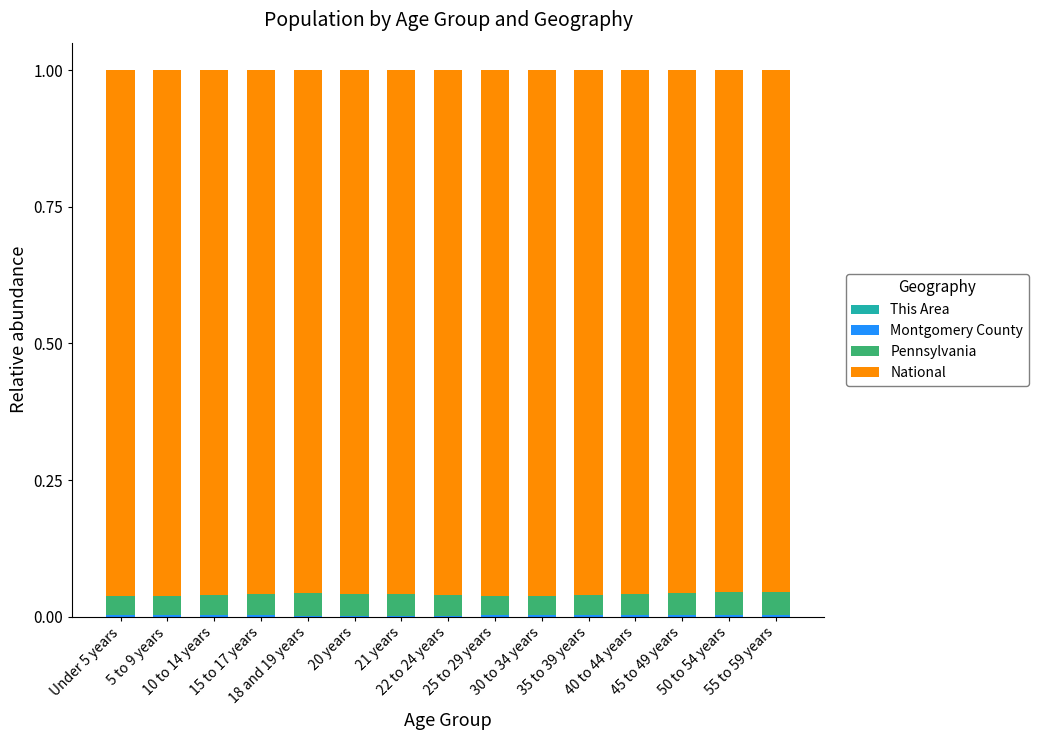

Does the chart contain stacked bars?

Yes